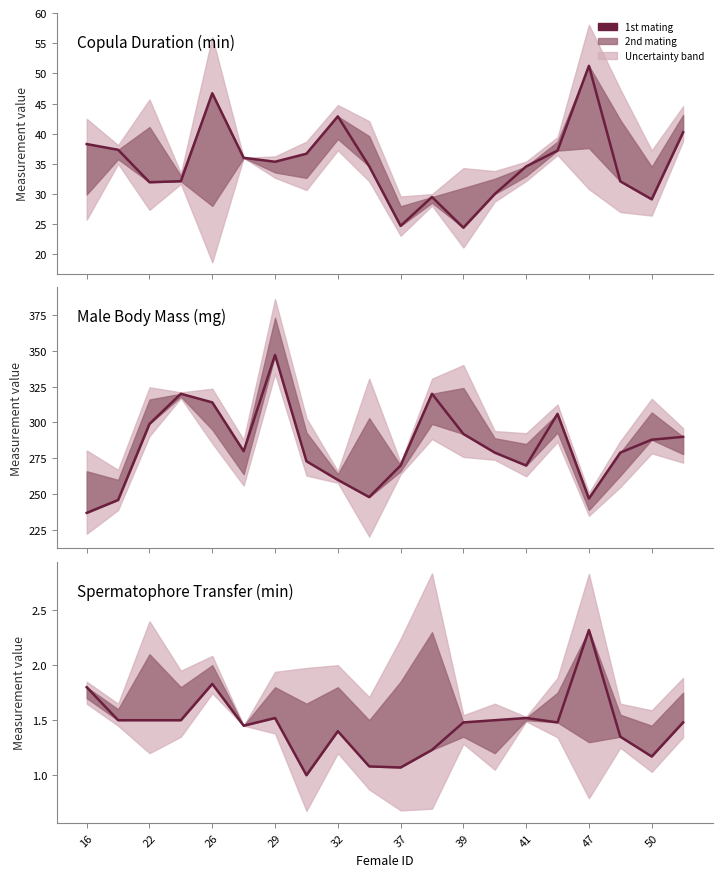

Which series has the largest total across all categories?

Male Body Mass (mg)